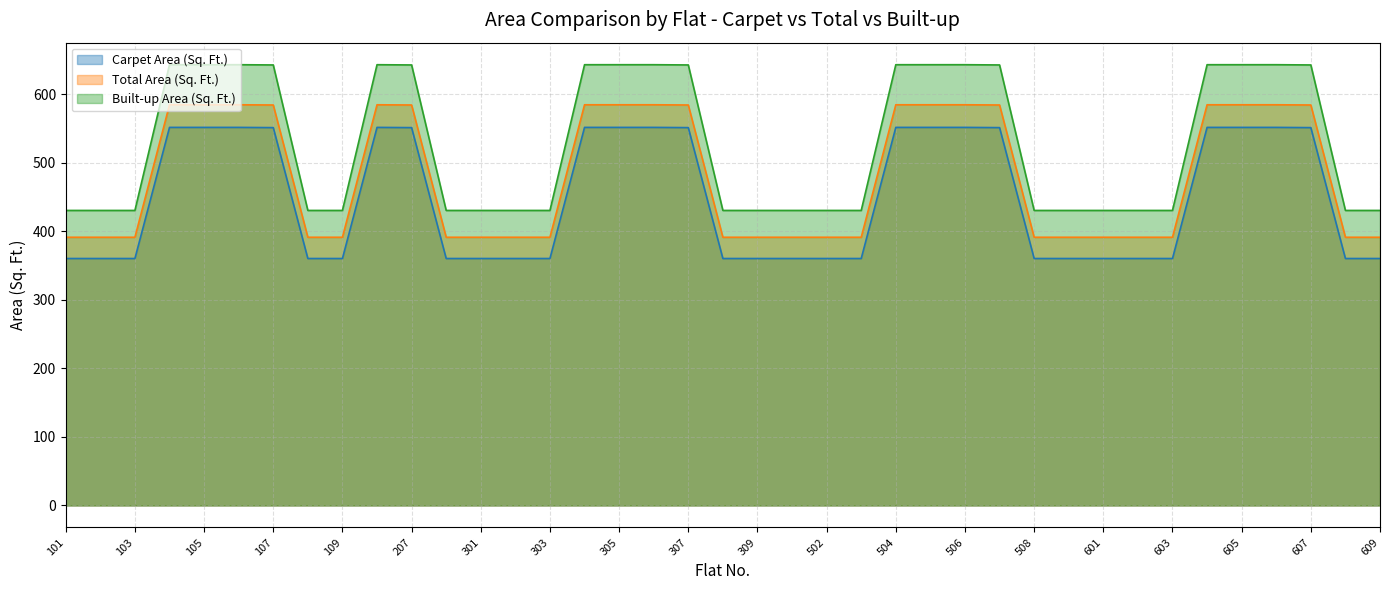

True or false: Total Area (Sq. Ft.) has more than 0 interior local peaks.

True